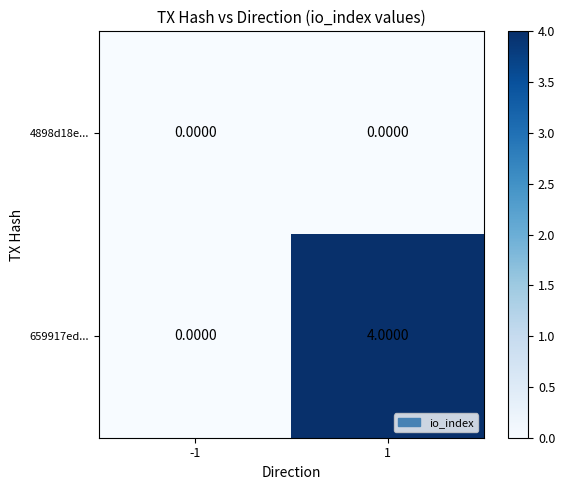

List the series in order of their overall mean, highest first.

659917ed..., 4898d18e...